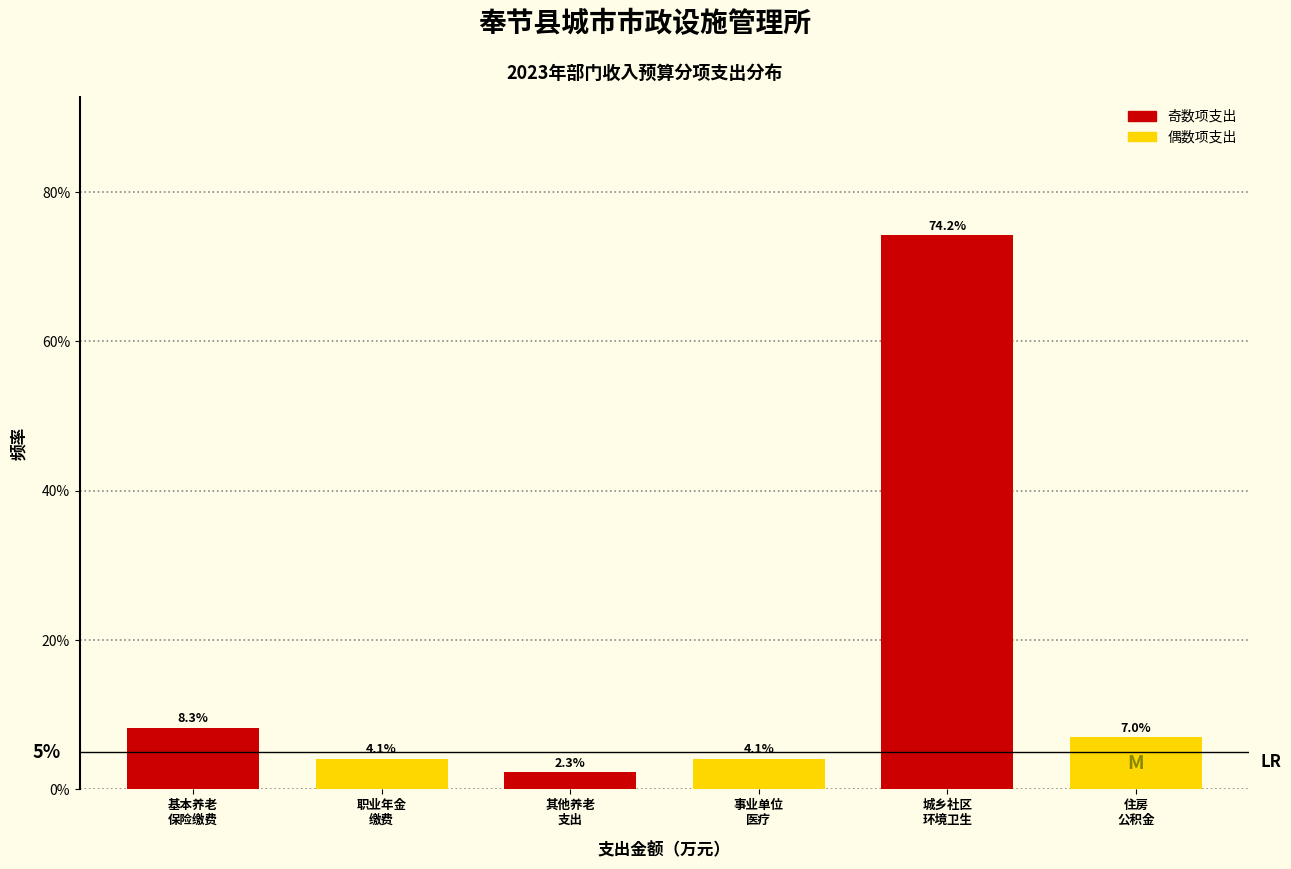

Are the bars horizontal?

No